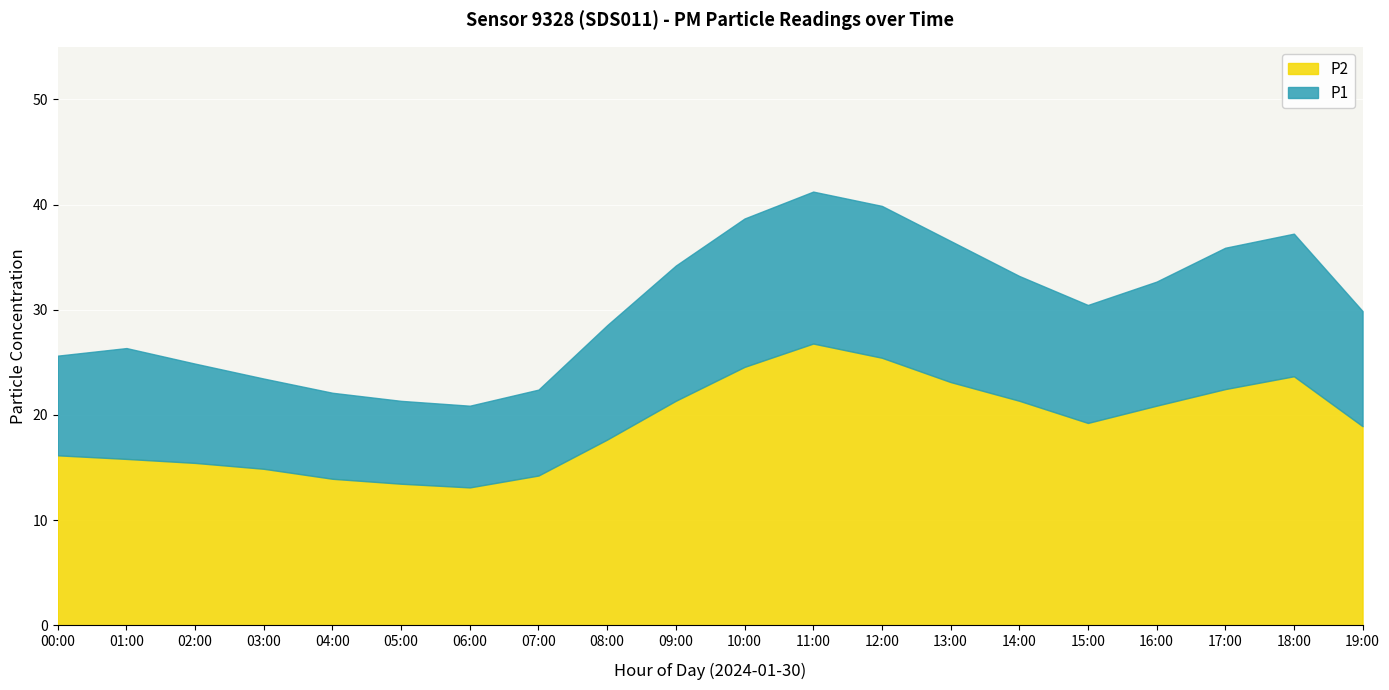

At 19:00, list the series in order from smallest to largest.

P2, P1